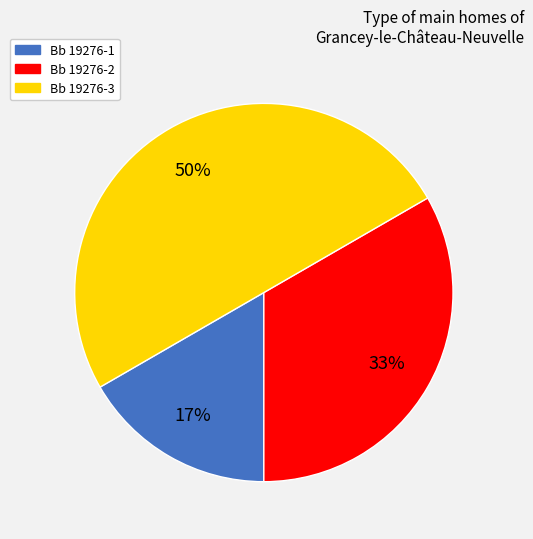

Between Bb 19276-3 and Bb 19276-2, which is larger?

Bb 19276-3